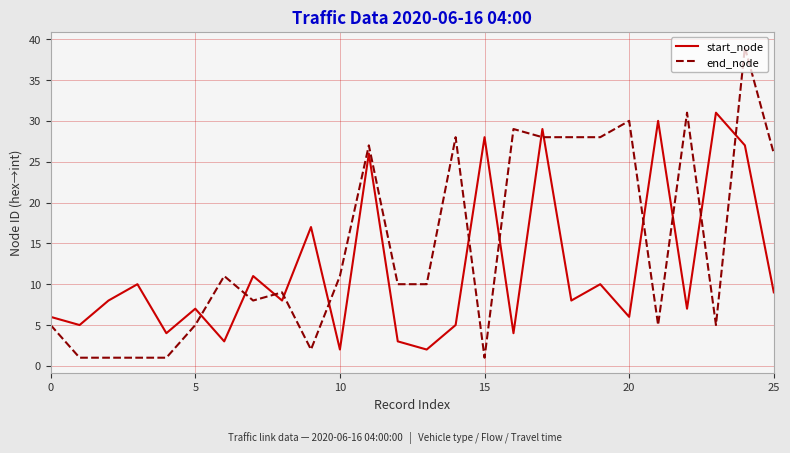

Which series has the widest spread of values?

end_node